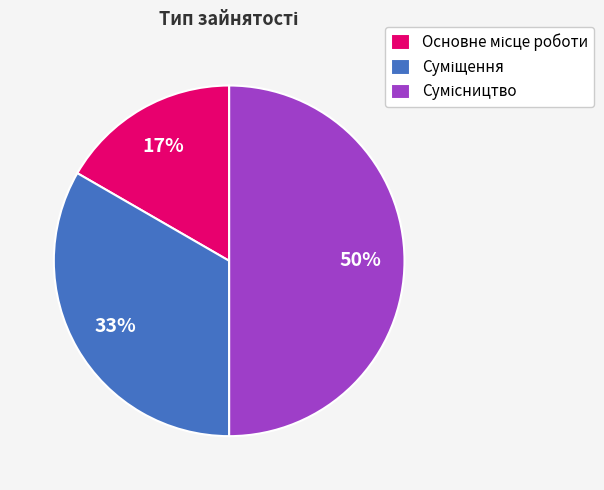

To the nearest percent, what is the average slice percentage?

33%